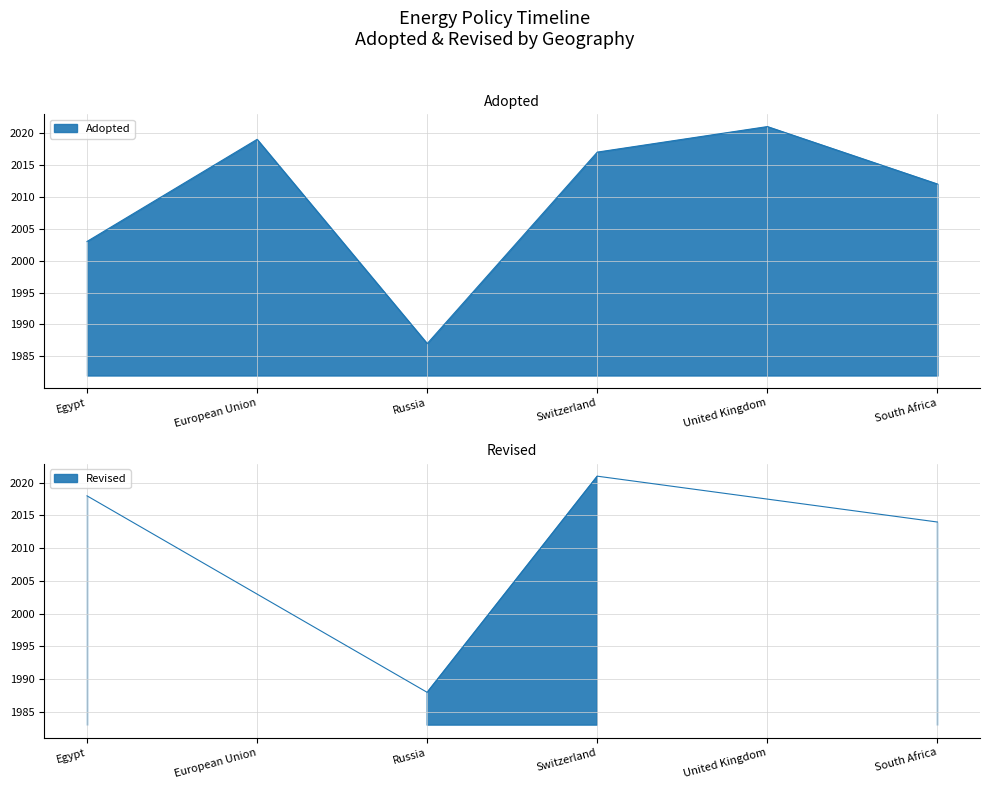

Which category has the highest value across all series?

United Kingdom